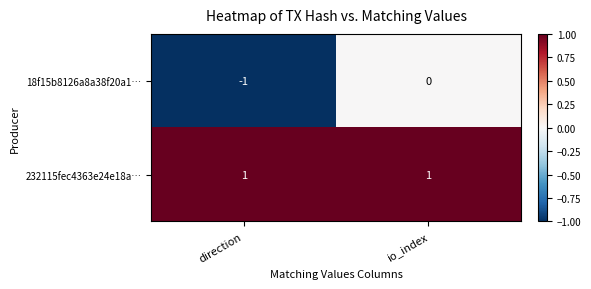

The value of 18f15b8126a8a38f20a1… at io_index is 1. True or false?

False